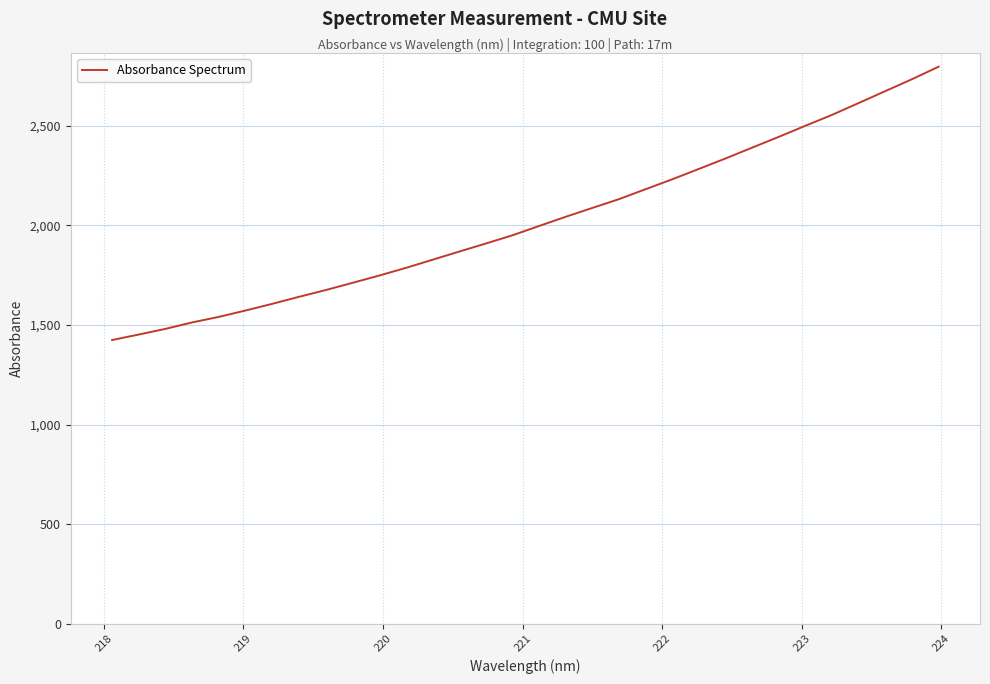

What is the difference between the maximum and minimum values?

1373.0